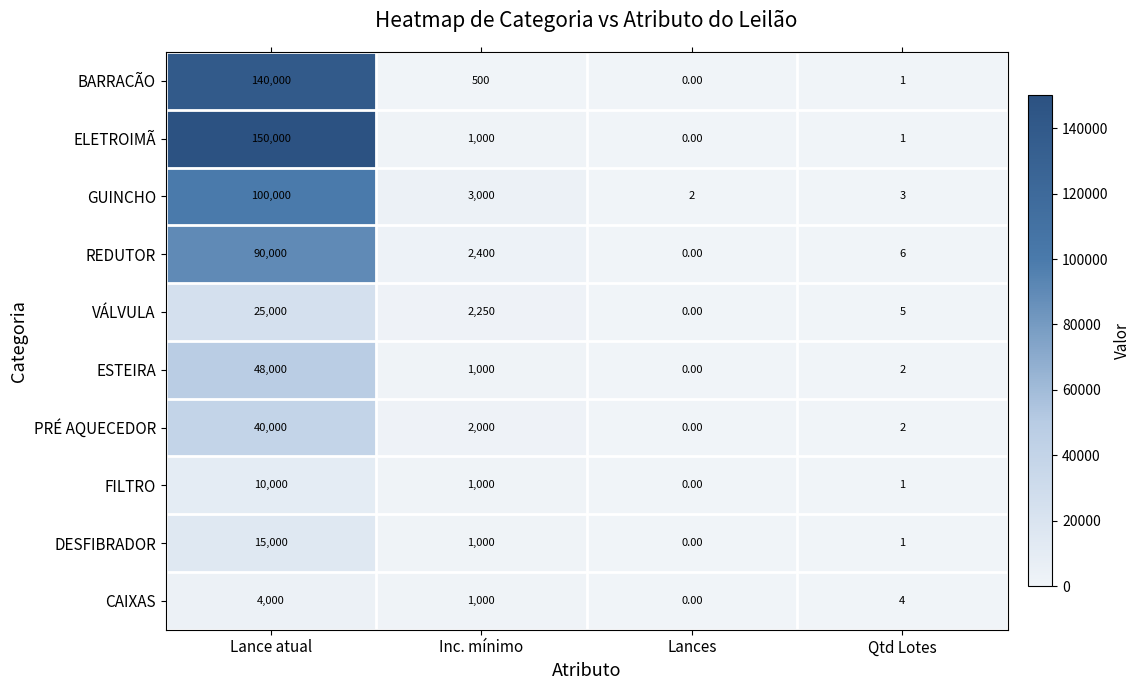

Which series has the largest total across all categories?

ELETROIMÃ